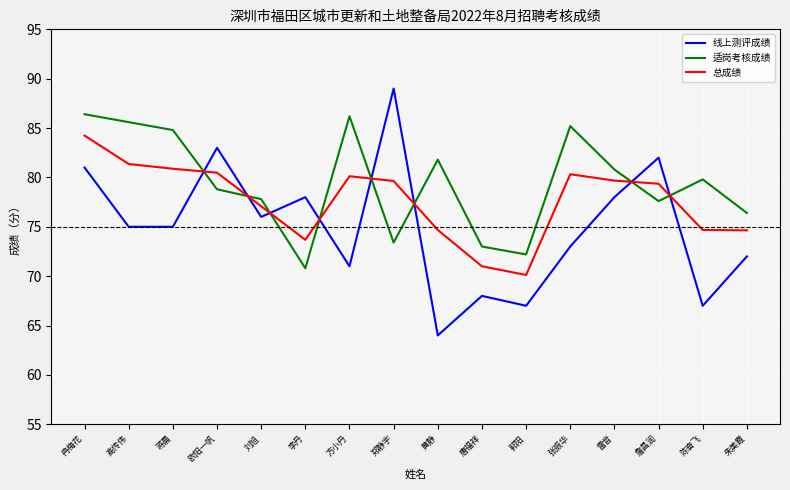

Does the chart have visible grid lines?

Yes